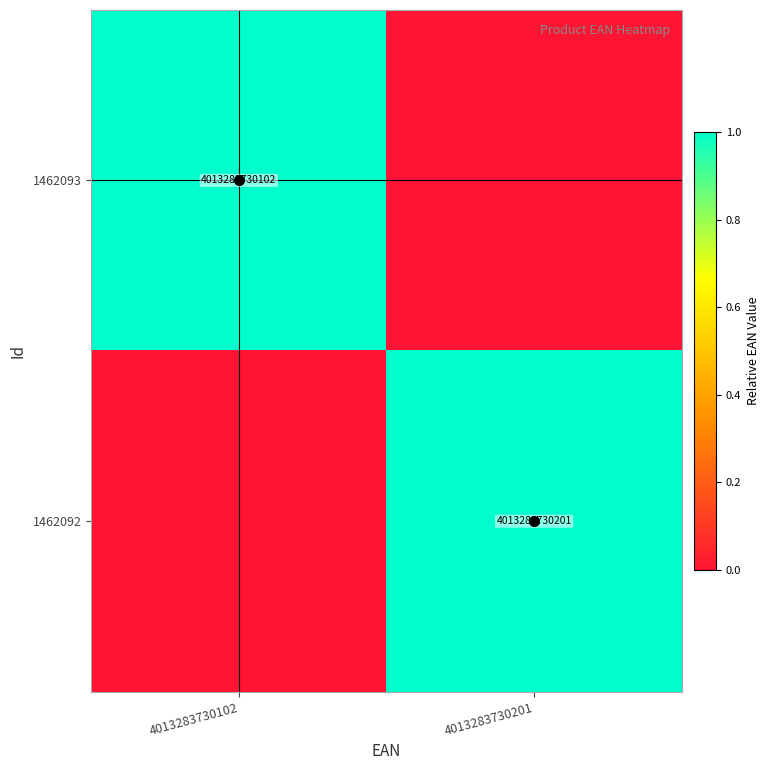

At which label is 1462093 closest to 0?

4013283730201